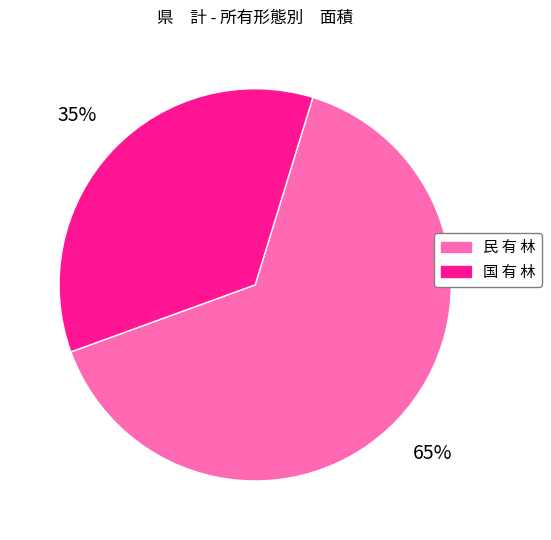

What is the largest slice in the pie chart?

民 有 林